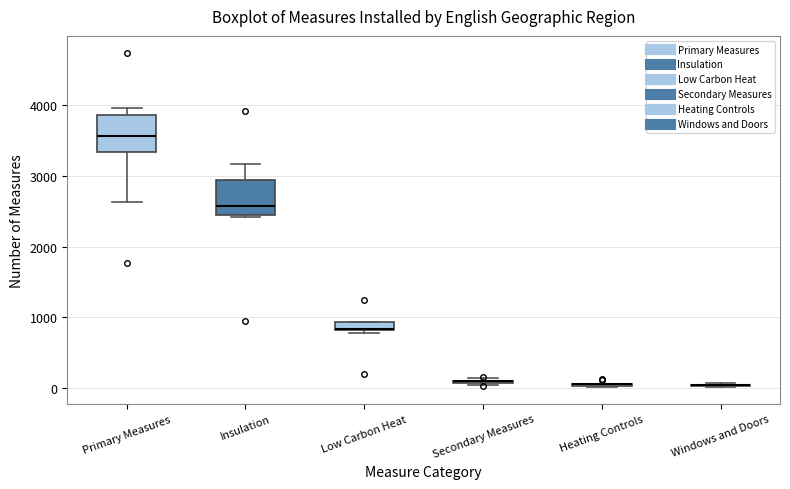

Where does the median line of the box for Primary Measures sit on the y-axis? The values are not printed on the chart, so give them approximately, as read against the axis.

3600